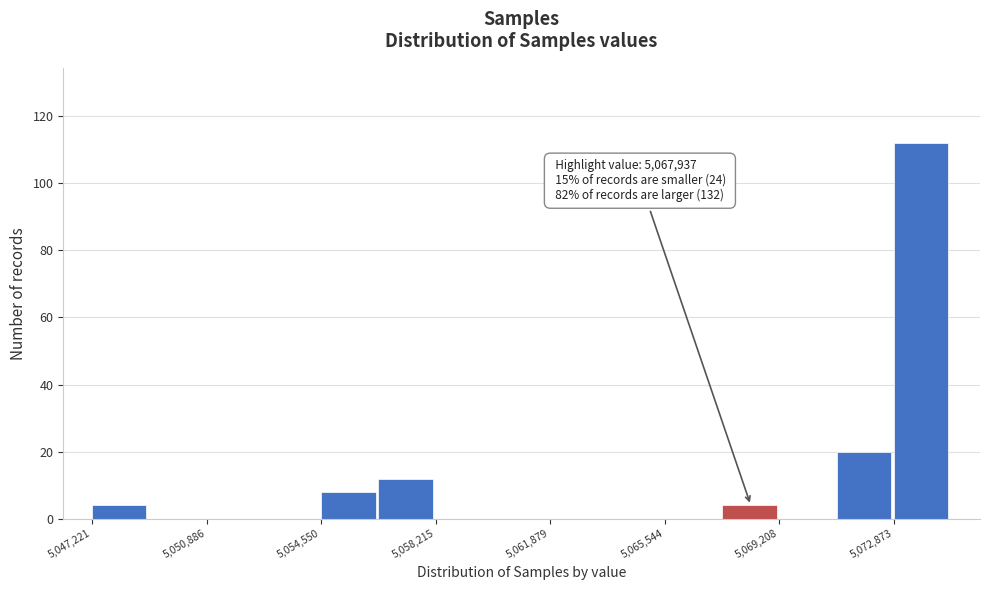

Read against the x-axis, roughly where is the centre of the tallest bar?

5073500